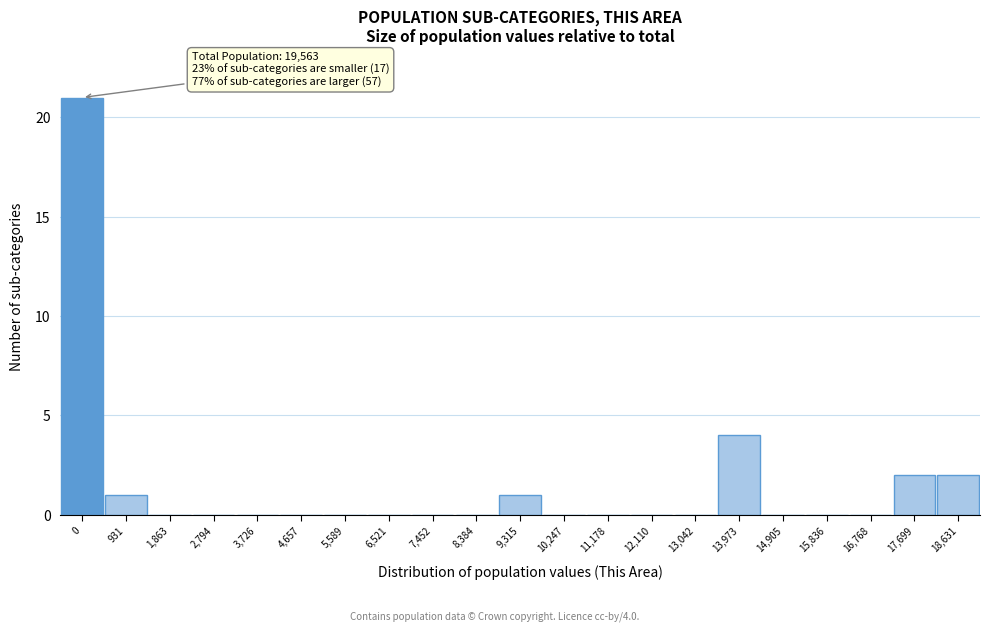

Reading left to right, extract all data points from this chart.

0=21	931=1	1,863=0	2,794=0	3,726=0	4,657=0	5,589=0	6,521=0	7,452=0	8,384=0	9,315=1	10,247=0	11,178=0	12,110=0	13,042=0	13,973=4	14,905=0	15,836=0	16,768=0	17,699=2	18,631=2